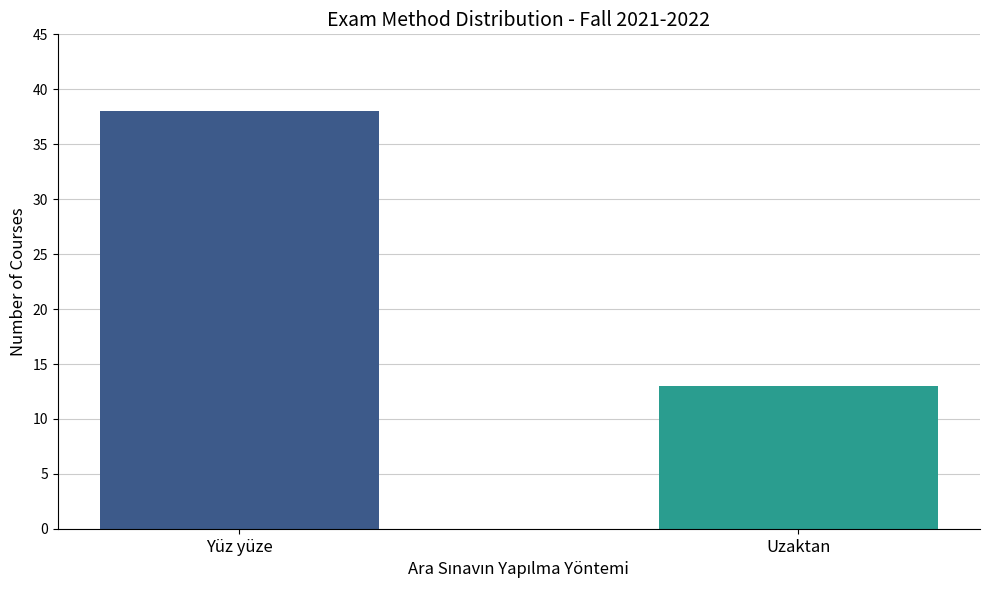

How many bars are there in total?

2